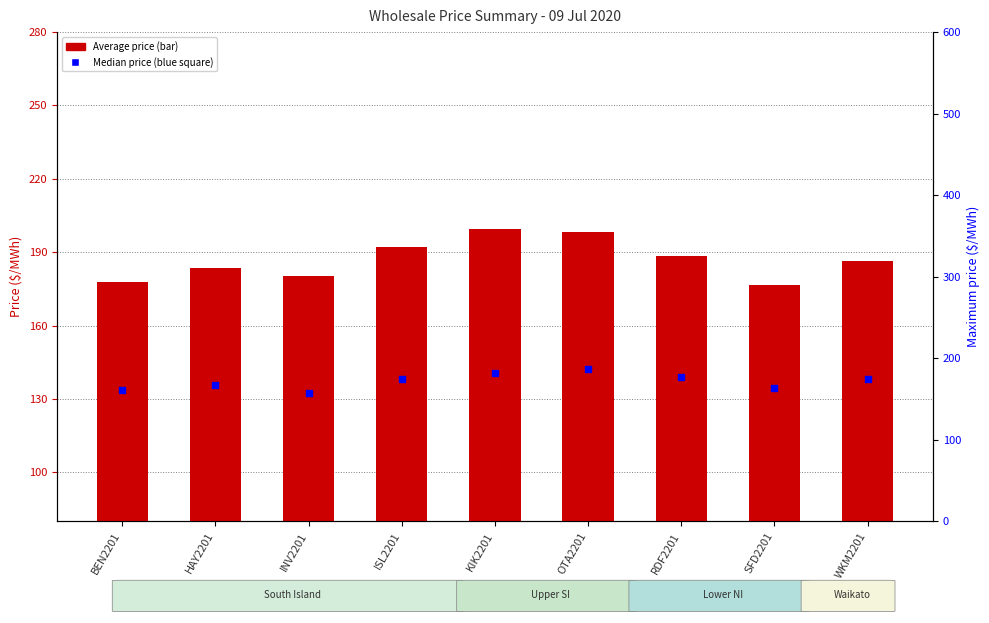

Which series has the largest total across all categories?

Average price